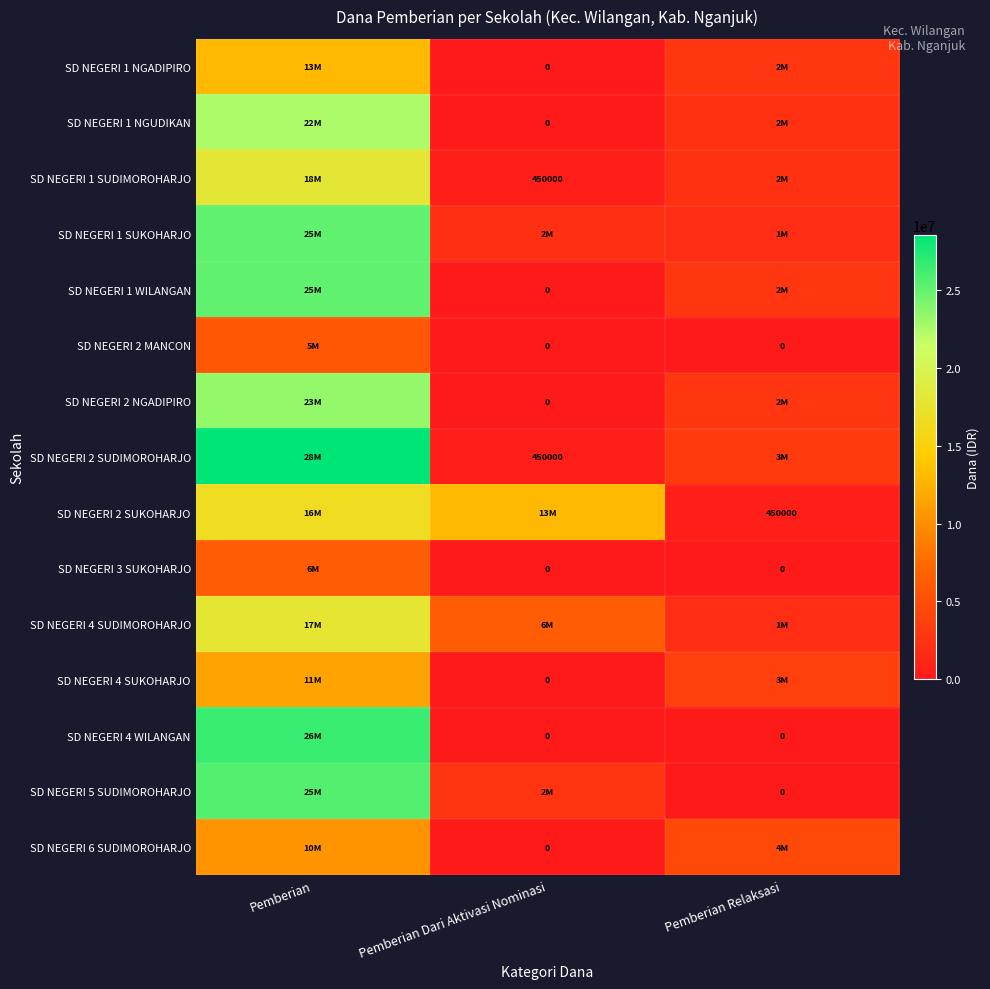

At which category does the chart reach its peak across all series?

Pemberian